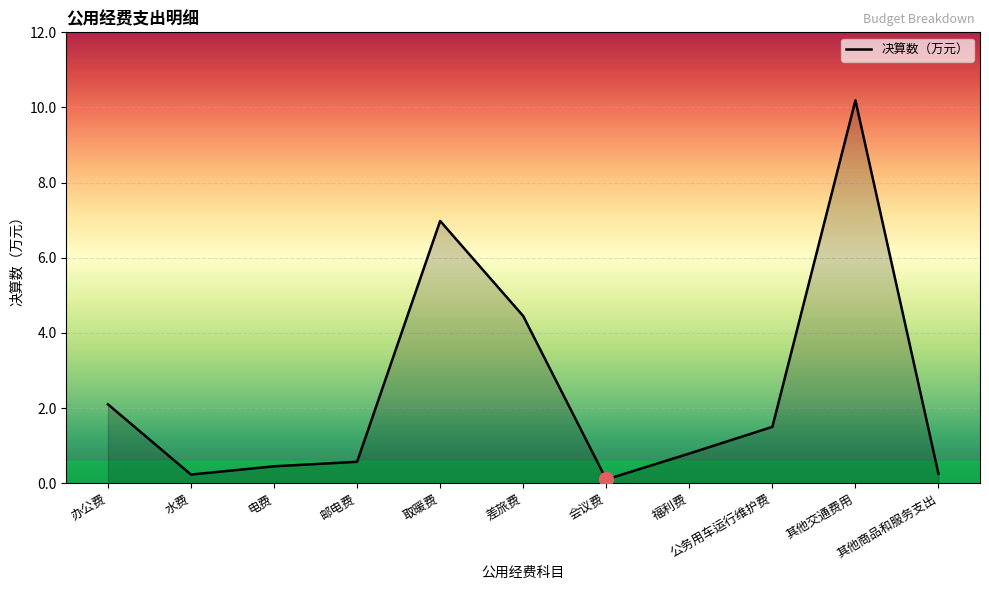

Does the chart have visible grid lines?

Yes